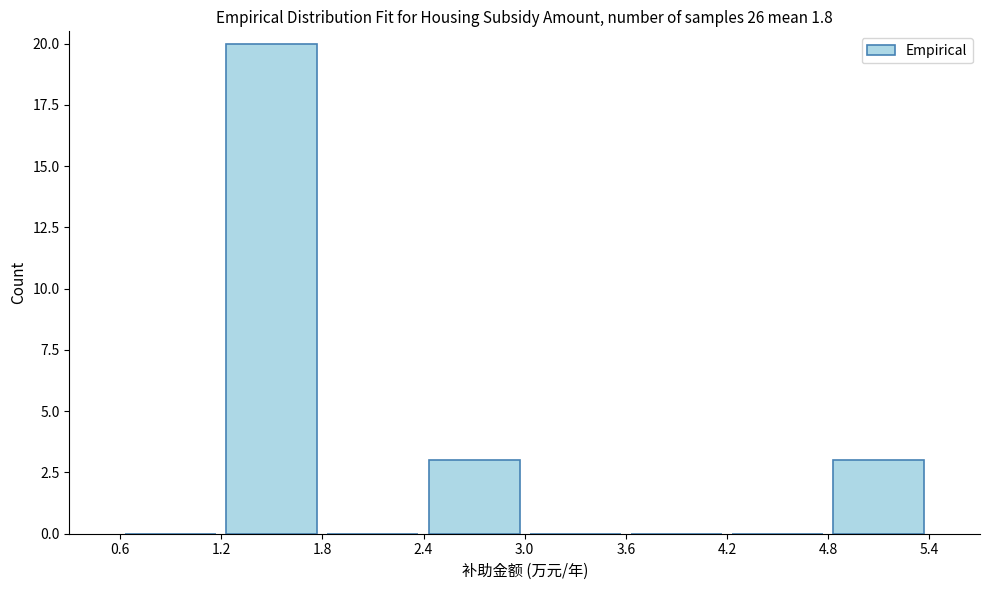

Over which range of the x-axis is the bar tallest?

1.2 to 1.8